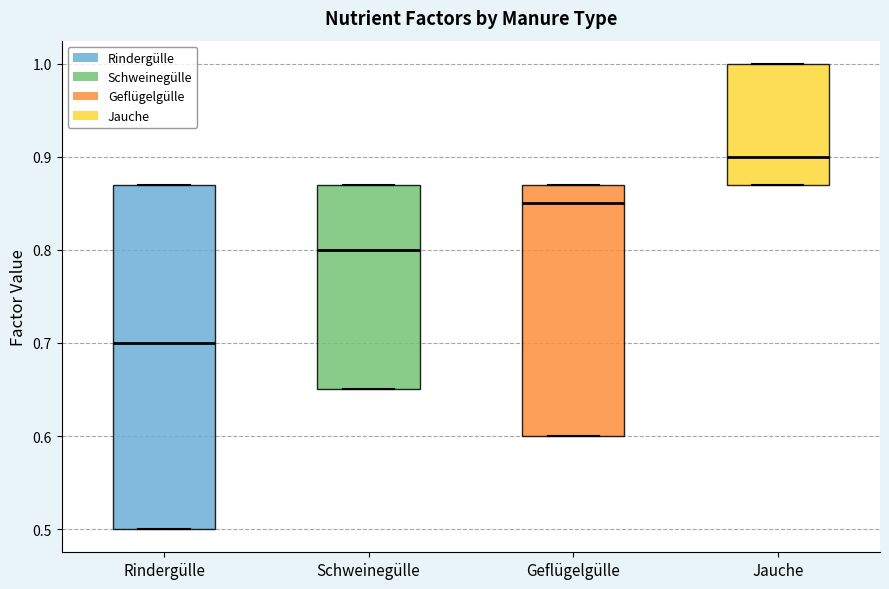

Reading left to right, transcribe this box plot: for each box, give where its median line is, the range the box spans, and where its two whiskers end, as read against the y-axis. The values are not printed on the chart, so give them approximately, as read against the axis.

Rindergülle: median 0.70, box 0.50 to 0.87, whiskers 0.50 to 0.87
Schweinegülle: median 0.80, box 0.65 to 0.87, whiskers 0.65 to 0.87
Geflügelgülle: median 0.85, box 0.60 to 0.87, whiskers 0.60 to 0.87
Jauche: median 0.90, box 0.87 to 1.00, whiskers 0.87 to 1.00